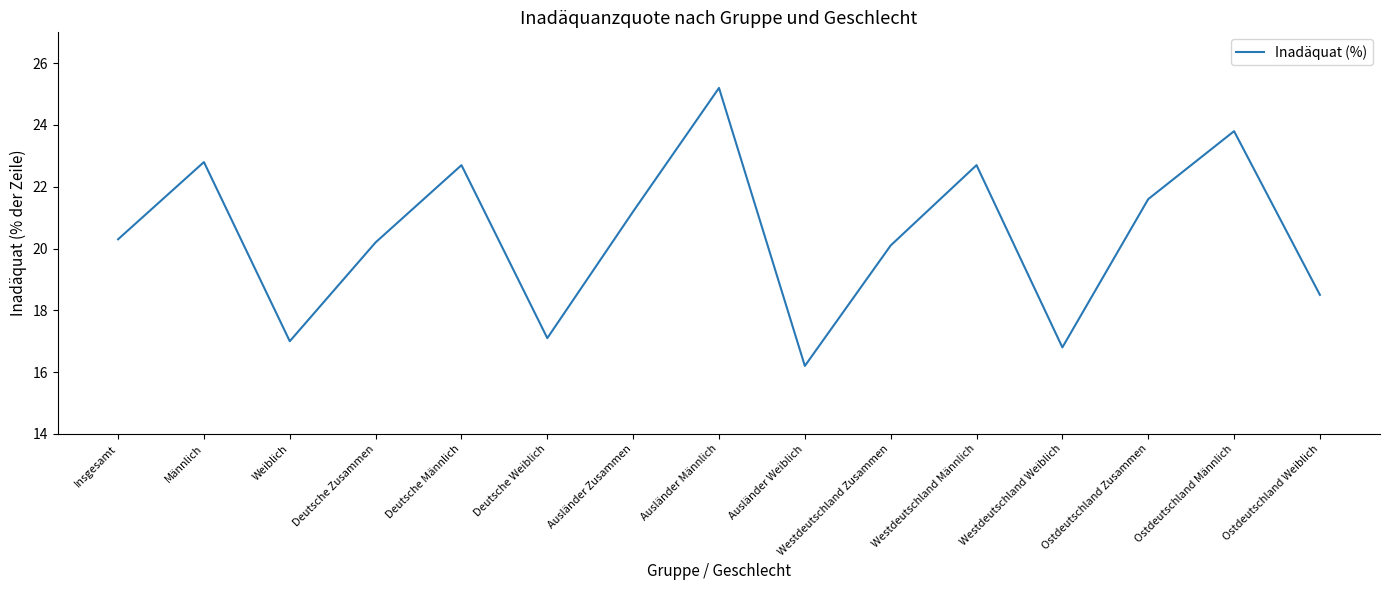

What is the greatest value displayed?

25.2